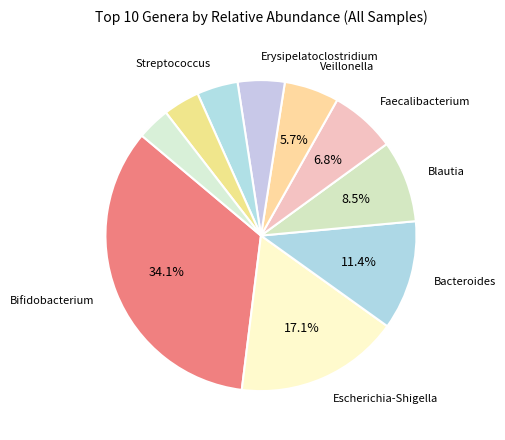

Count the number of slices in the pie.

10